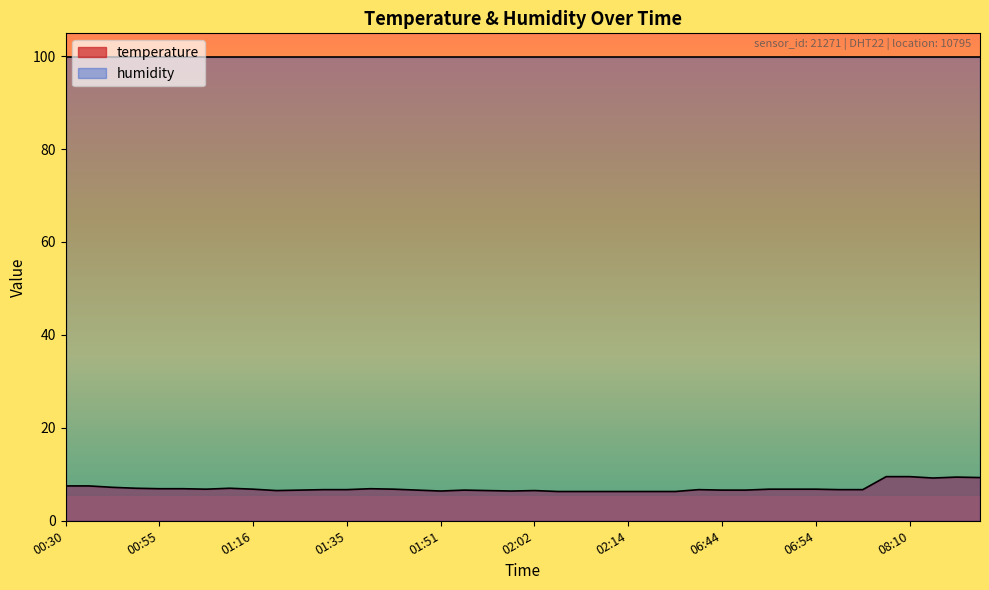

Rank the categories by value from highest to lowest.

08:03, 08:10, 08:16, 08:23, 08:13, 00:30, 00:37, 00:40, 00:52, 01:09, 00:55, 00:58, 01:37, 01:02, 01:16, 01:40, 06:49, 06:52, 06:54, 01:32, 01:35, 06:42, 06:57, 06:59, 01:30, 01:43, 01:54, 06:44, 06:47, 01:27, 01:57, 02:02, 01:51, 02:00, 02:05, 02:08, 02:11, 02:14, 02:16, 02:29